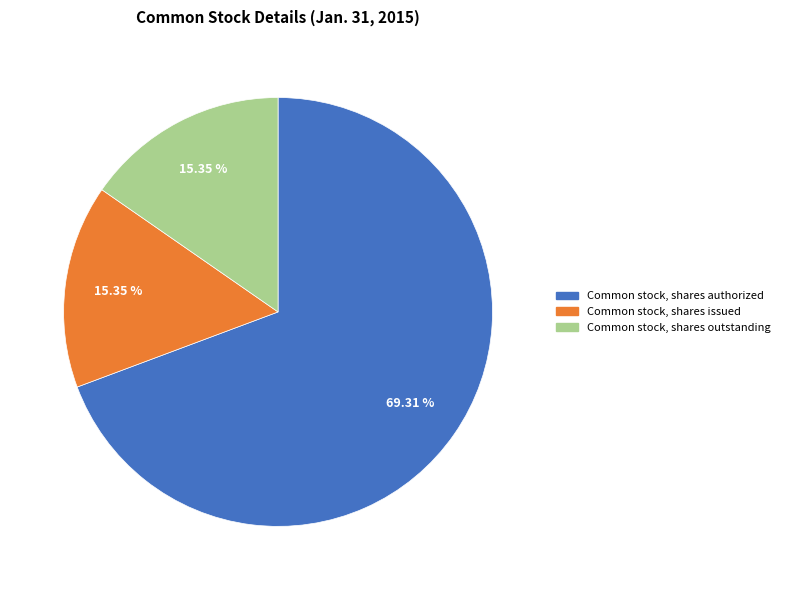

To the nearest percent, what is the difference between the largest and smallest slice percentages?

54%